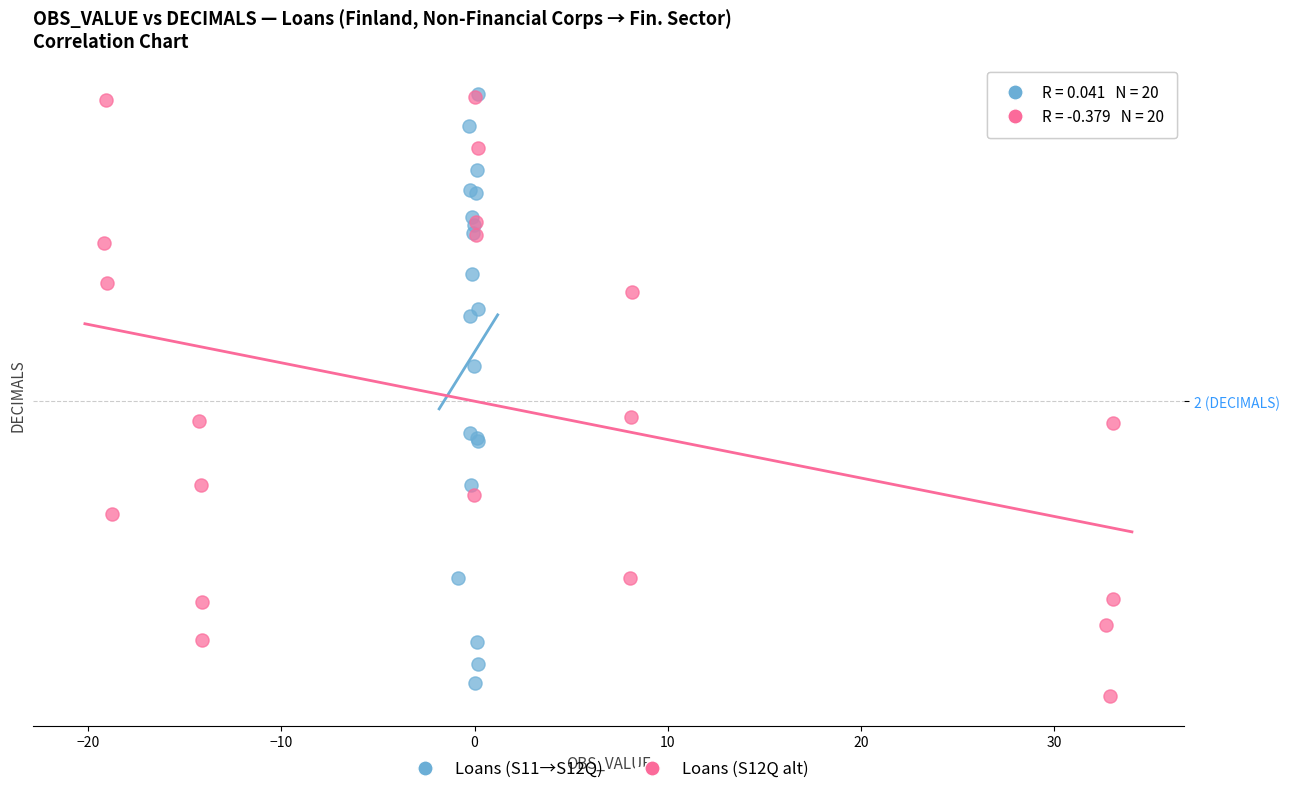

Which series reaches the minimum Y coordinate?

Loans (S12Q alt)